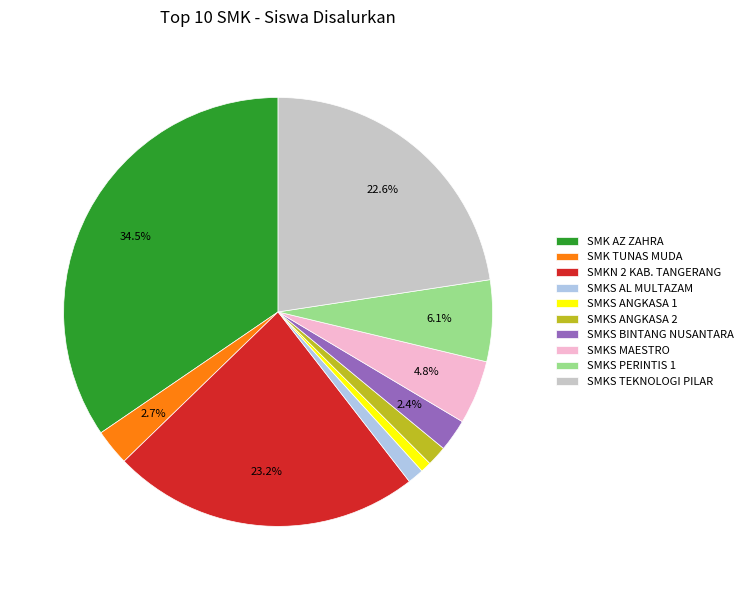

Which slice is the largest?

SMK AZ ZAHRA